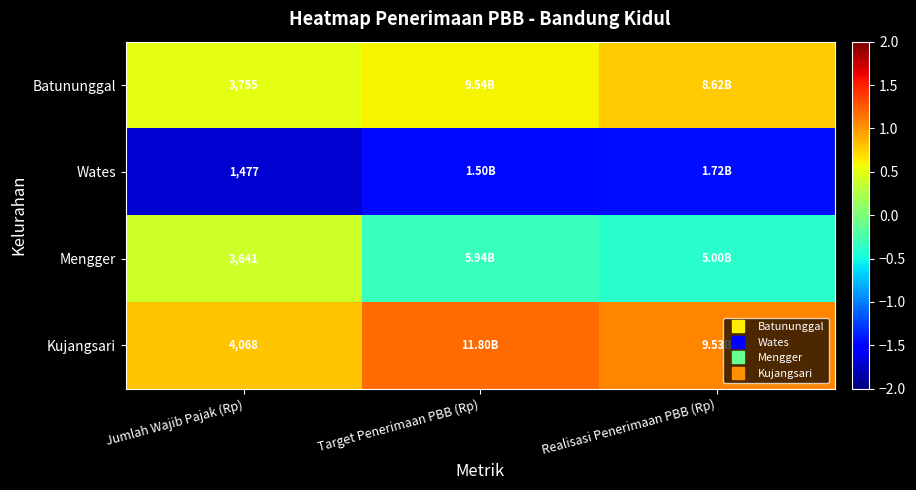

Rank the categories by Kujangsari value from highest to lowest.

Target Penerimaan PBB (Rp), Realisasi Penerimaan PBB (Rp), Jumlah Wajib Pajak (Rp)